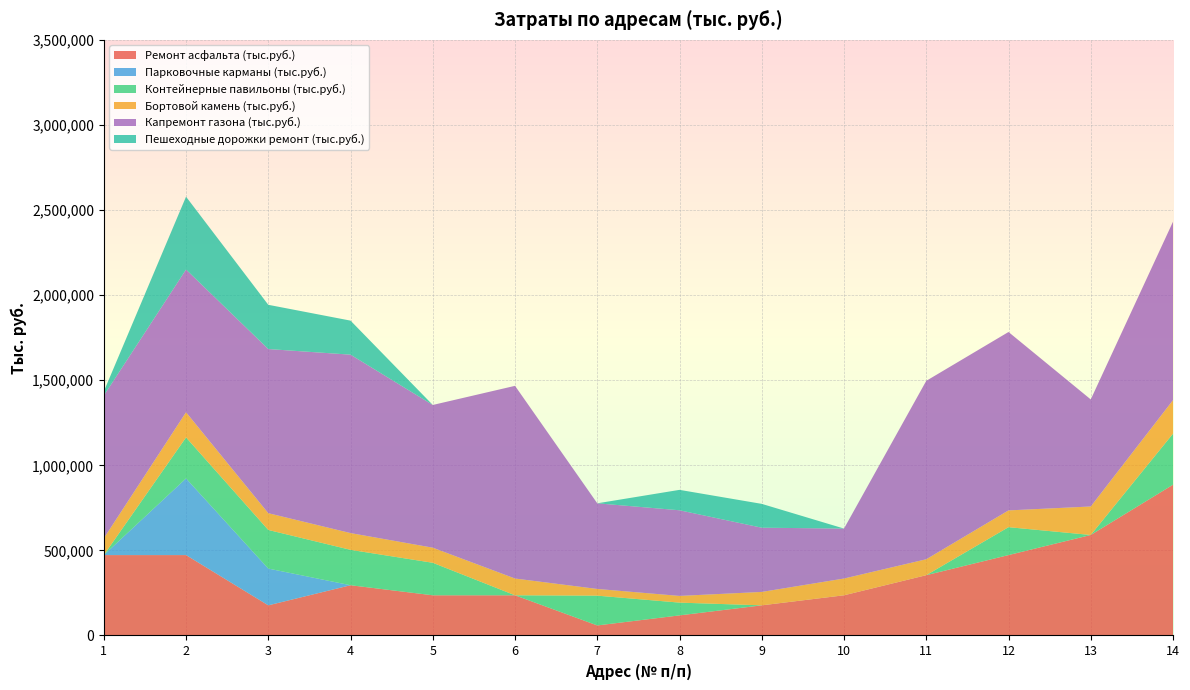

Reading left to right, list all the values displayed in this chart.

Ремонт асфальта (тыс.руб.): 472488	472488	177183	295305	236244	236244	59061	118122	177183	236244	354366	472488	590610	885915
Парковочные карманы (тыс.руб.): 0	450500	216000	0	0	0	0	0	0	0	0	0	0	0
Контейнерные павильоны (тыс.руб.): 0	241000	227000	208000	191000	0	175000	75000	0	0	0	164000	0	300000
Бортовой камень (тыс.руб.): 98500	147750	98500	98500	88650	98500	39400	39400	78800	98500	93575	98500	167450	197000
Капремонт газона (тыс.руб.): 838700	838700	964505	1048375	838700	1132245	503220	503220	377415	293545	1048375	1048375	629025	1048375
Пешеходные дорожки ремонт (тыс.руб.): 24000	428000	260000	200000	0	0	0	120000	140000	0	0	0	0	0